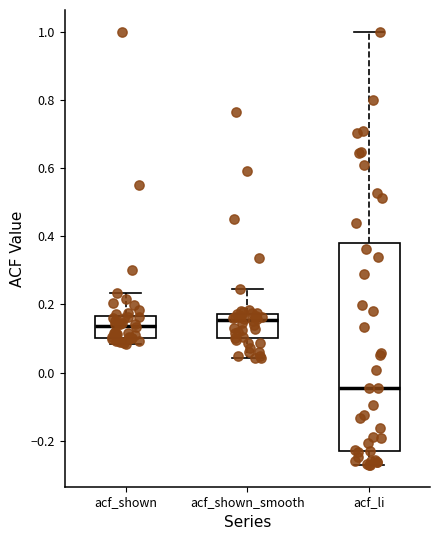

Reading left to right, read every box against the y-axis: the position of its median line, the range the box covers, and the ends of its whiskers. The values are not printed on the chart, so give them approximately, as read against the axis.

acf_shown: median 0.14, box 0.10 to 0.16, whiskers 0.08 to 0.24
acf_shown_smooth: median 0.16, box 0.10 to 0.18, whiskers 0.04 to 0.24
acf_li: median -0.04, box -0.22 to 0.38, whiskers -0.28 to 1.00